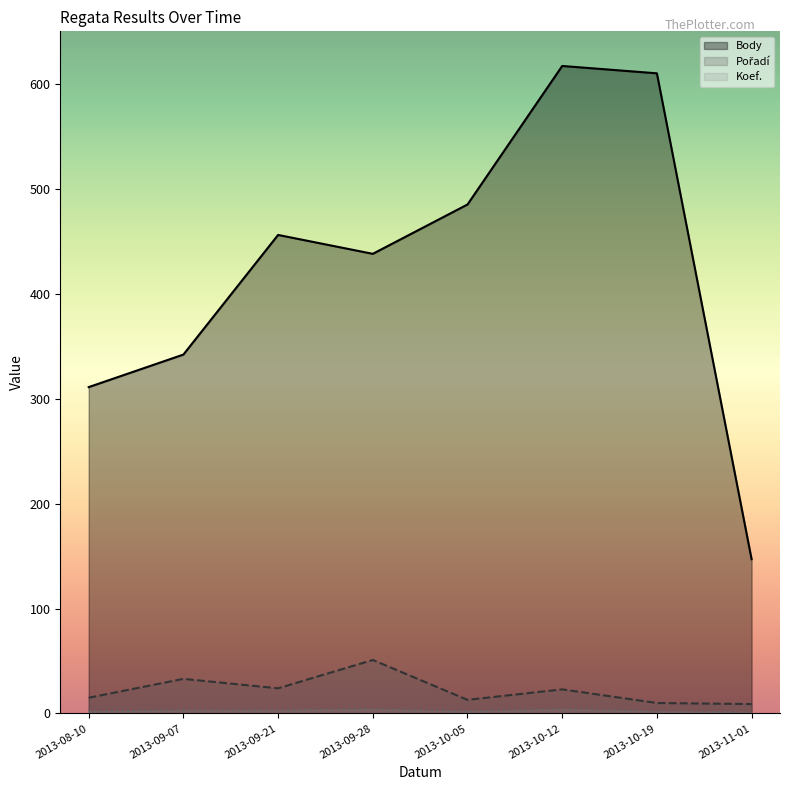

Which series has the widest spread of values?

Body